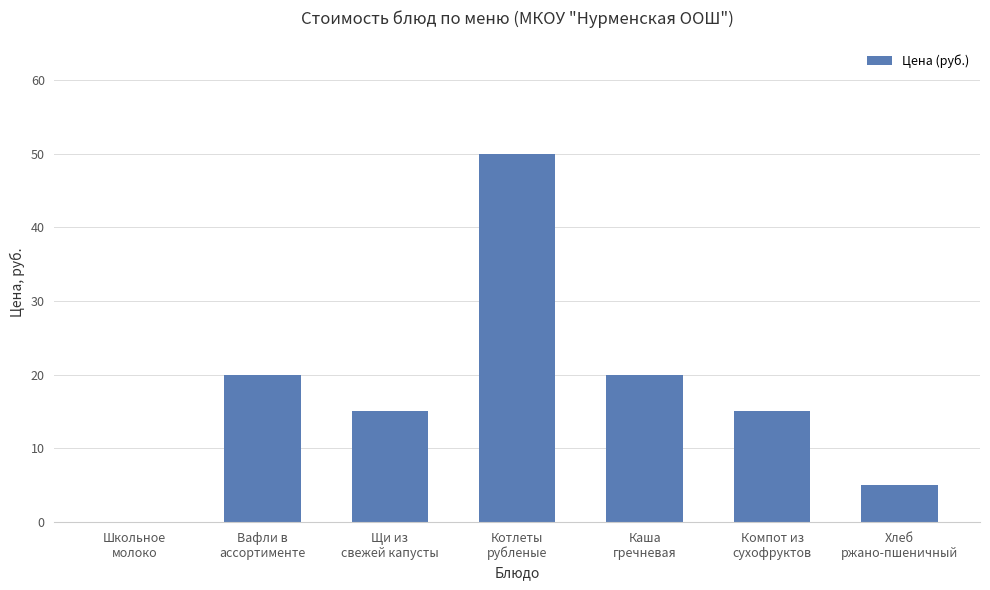

Count the number of categories in the chart.

7